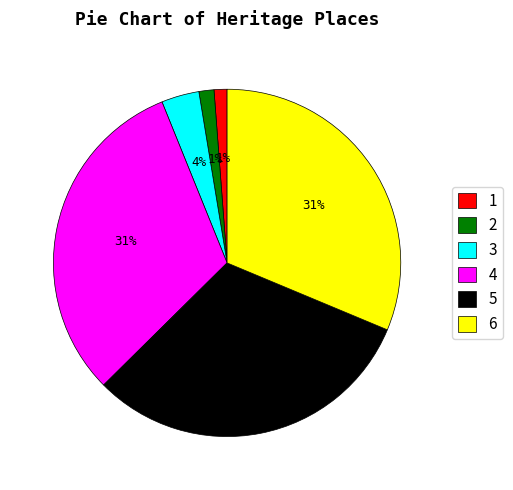

Is there a majority slice in this chart?

No